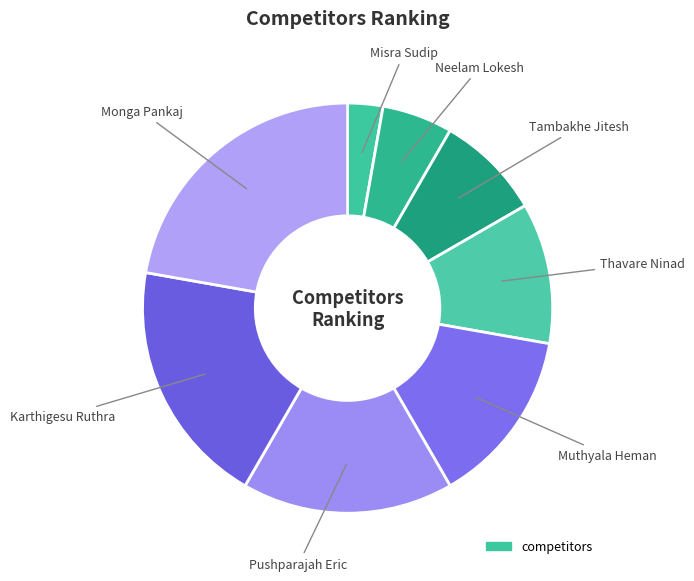

What is the largest slice in the pie chart?

Monga Pankaj